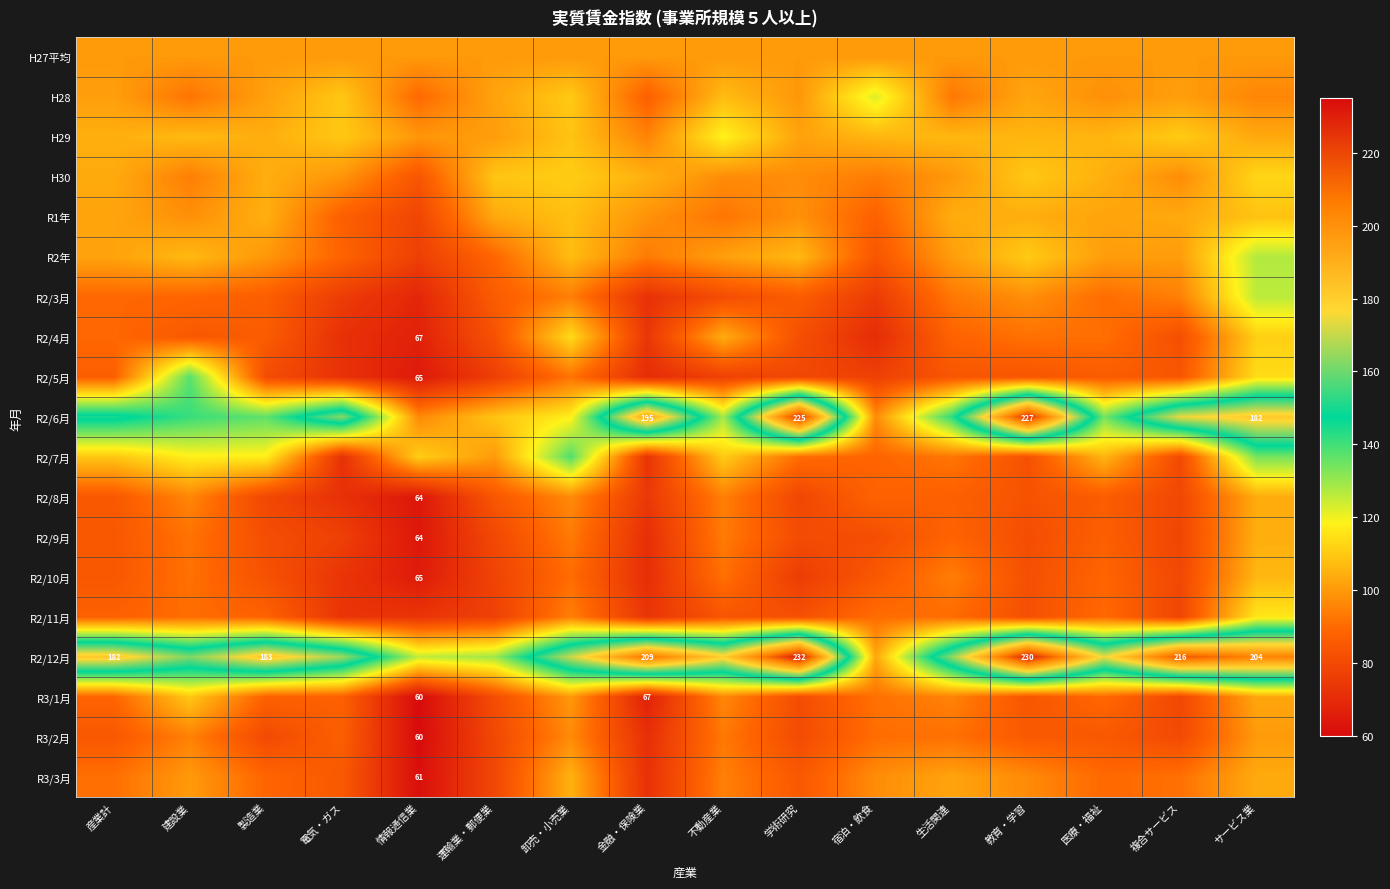

Where is R3/2月 nearest to the value 79?

運輸業・郵便業